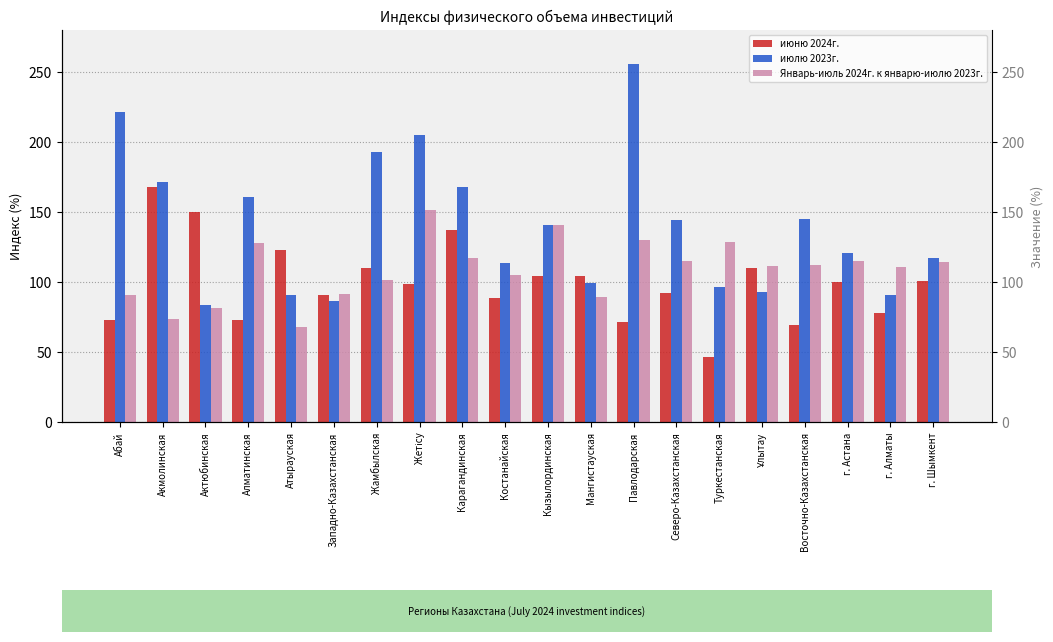

Does the chart contain stacked bars?

No